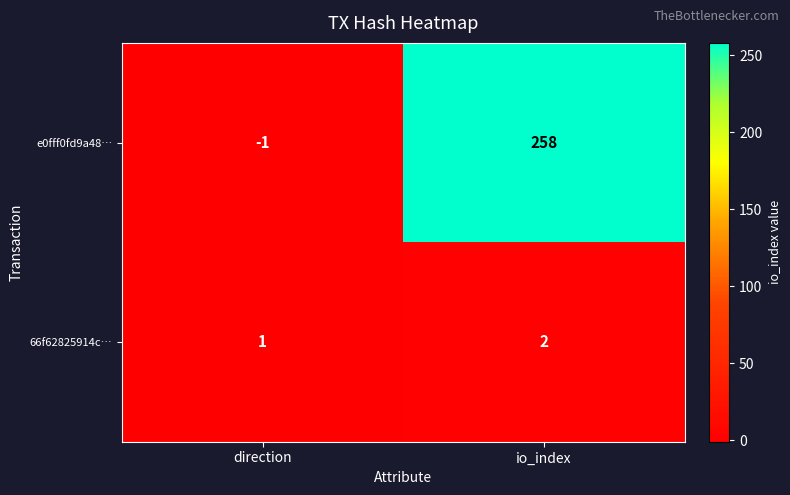

Rank the series by their maximum value, from highest to lowest.

e0fff0fd9a48…, 66f62825914c…